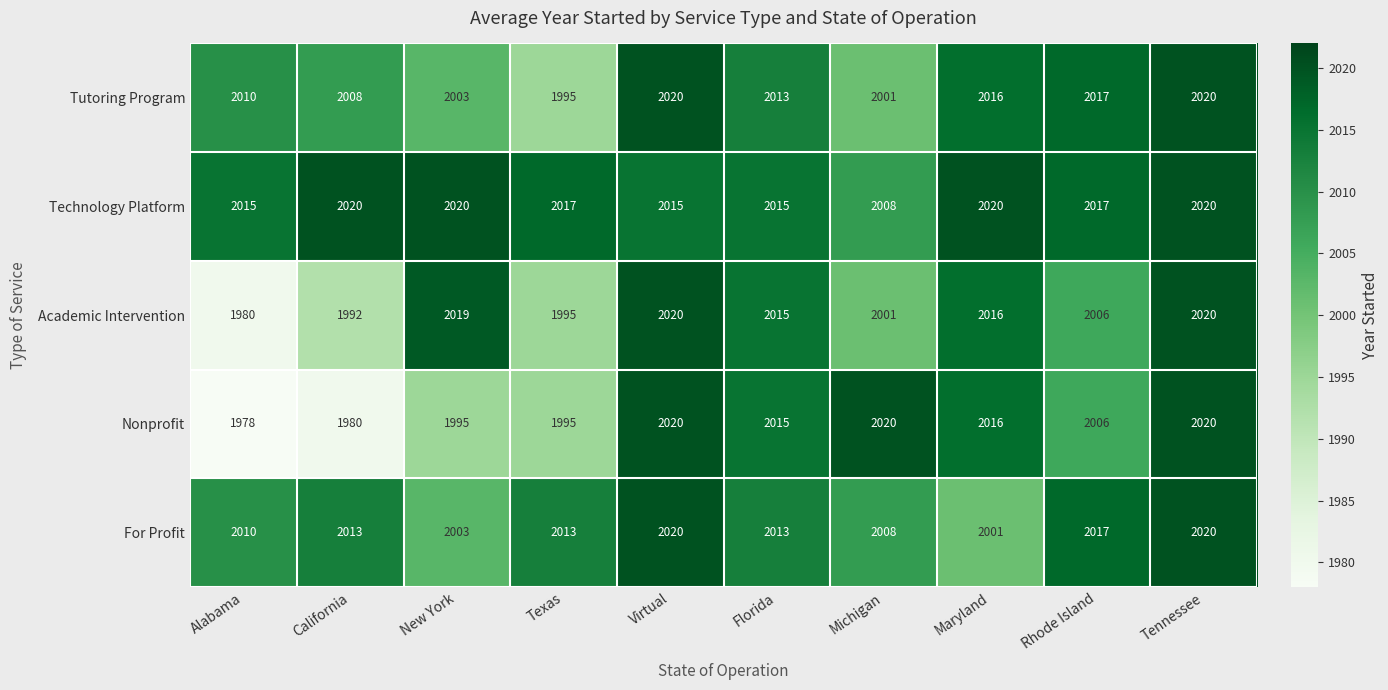

Which series has the largest range (max minus min)?

Nonprofit